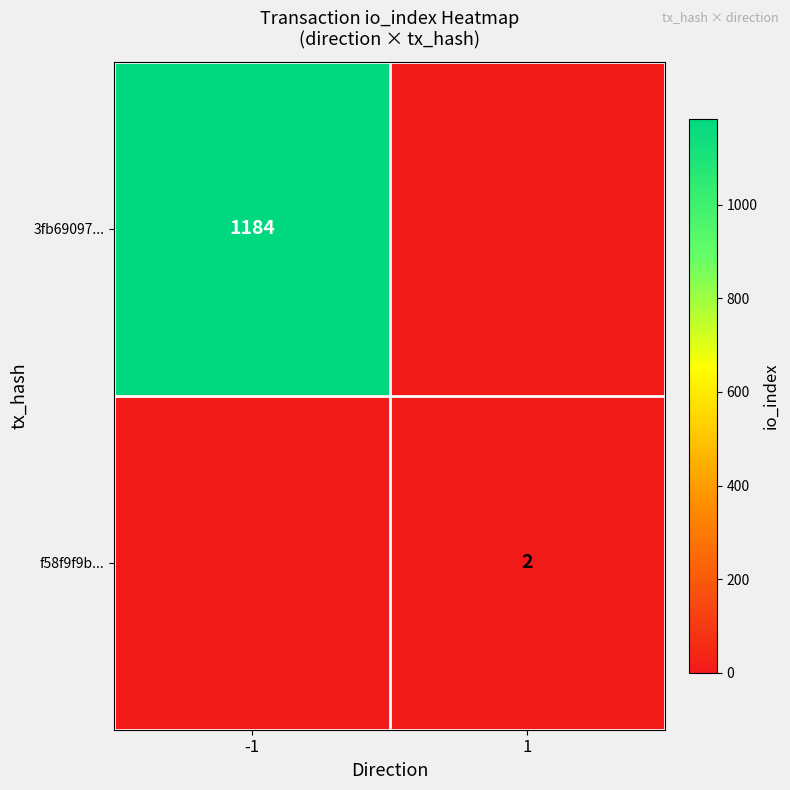

True or false: 3fb69097... has a value of 2068 at -1.

False